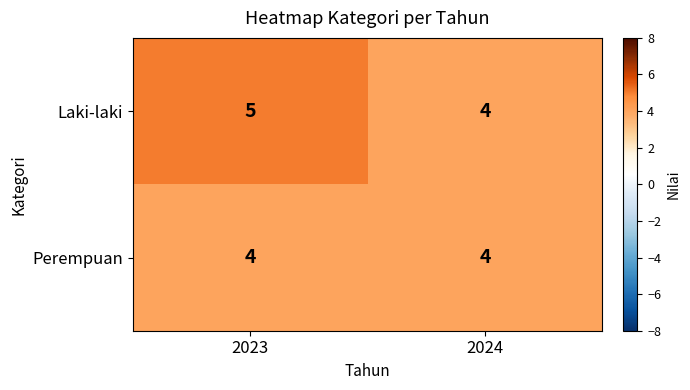

What is the sum of all Laki-laki values?

9